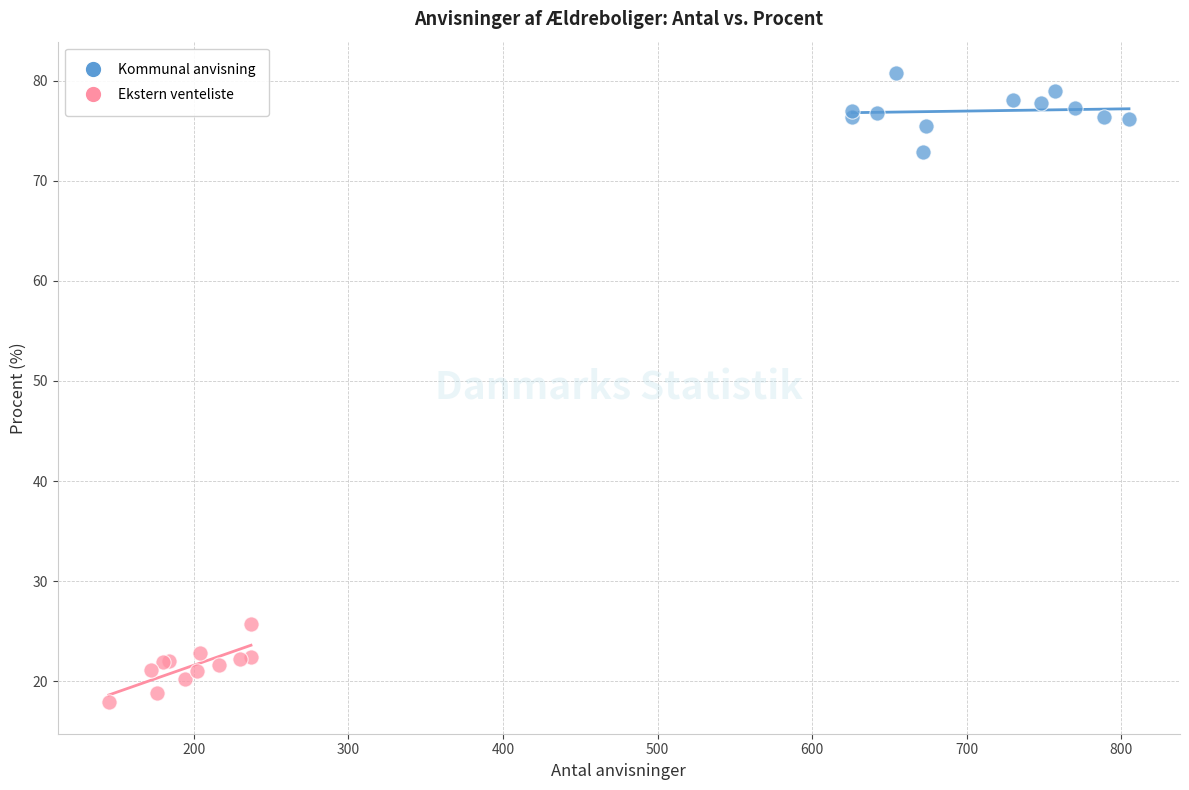

Which series reaches the minimum Y coordinate?

Ekstern venteliste